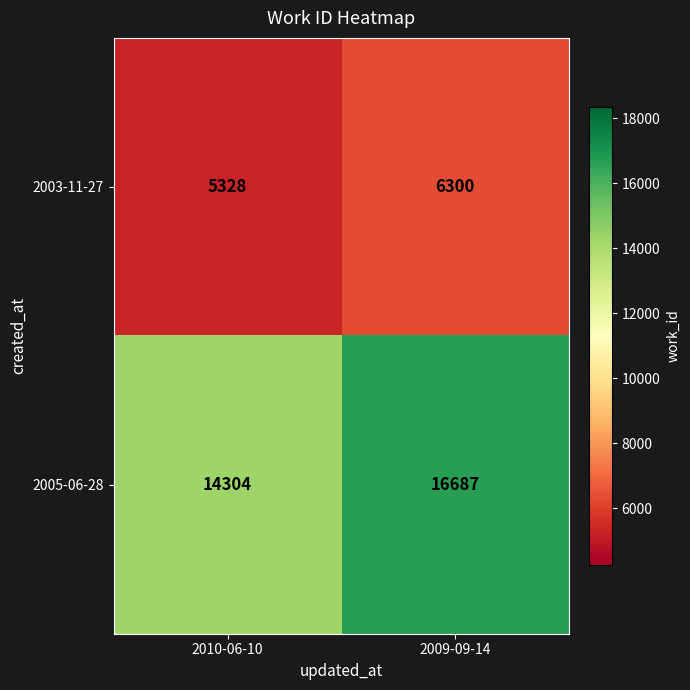

Which series has the largest total across all categories?

2005-06-28